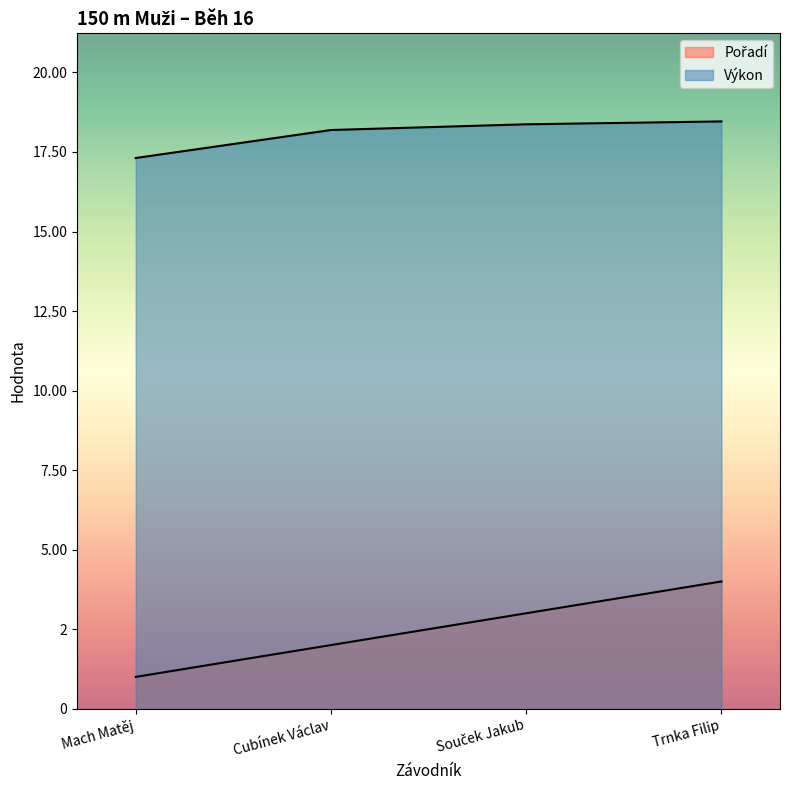

Reading left to right, transcribe all the data shown in this chart.

Pořadí: 1.0	2.0	3.0	4.0
Výkon: 17.3	18.2	18.4	18.5